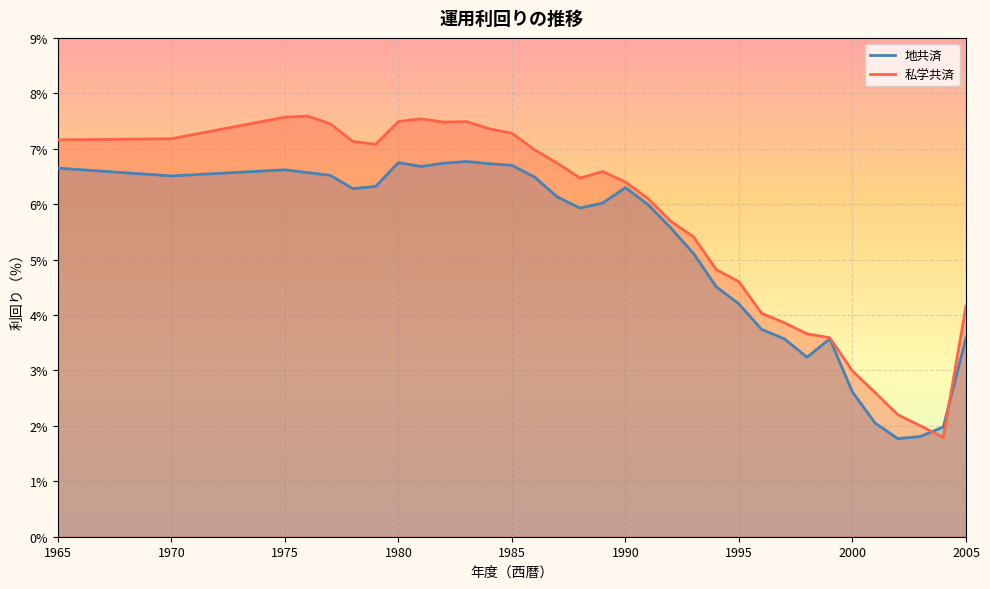

The value of 私学共済 at 1980 is 7.5. True or false?

True